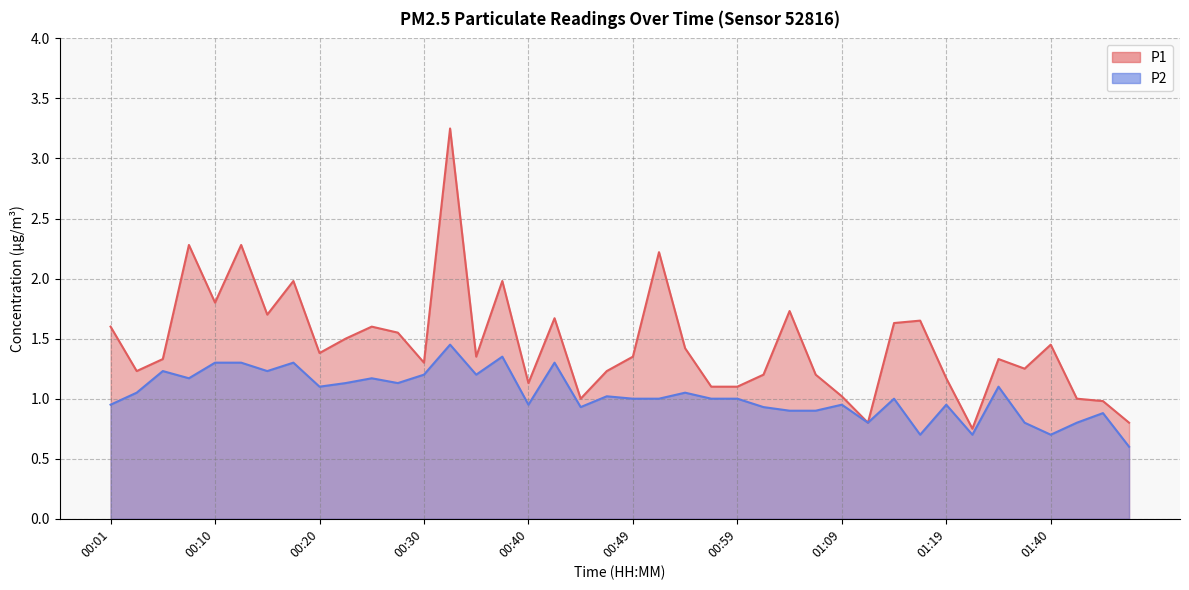

Where does the P2 series first go above 1?

00:03